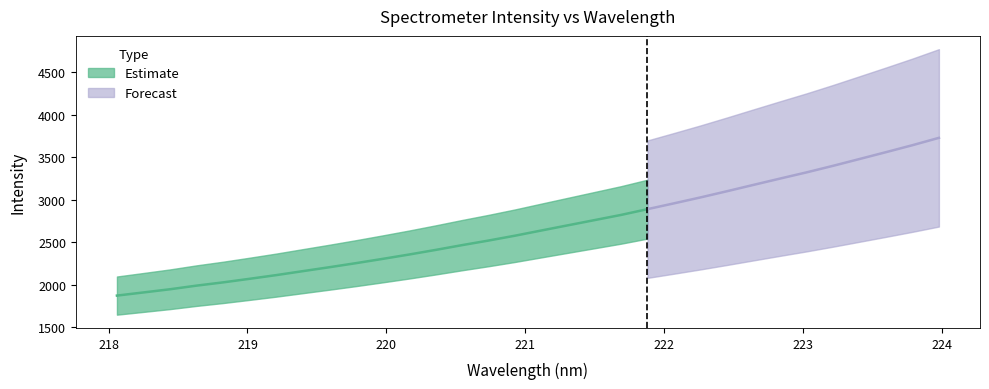

What is the difference between the maximum and minimum values in the x series?

5.9